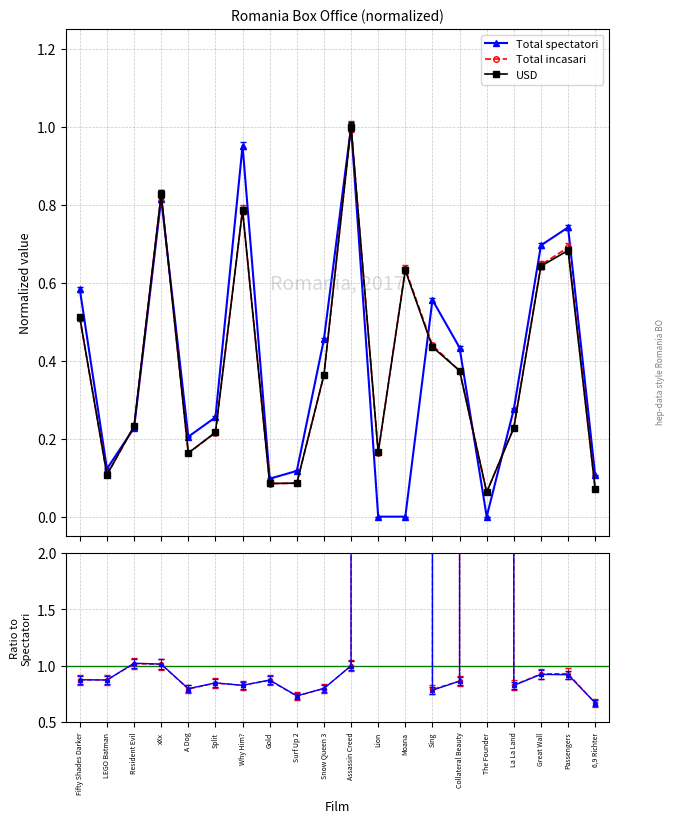

Does the chart have visible grid lines?

Yes